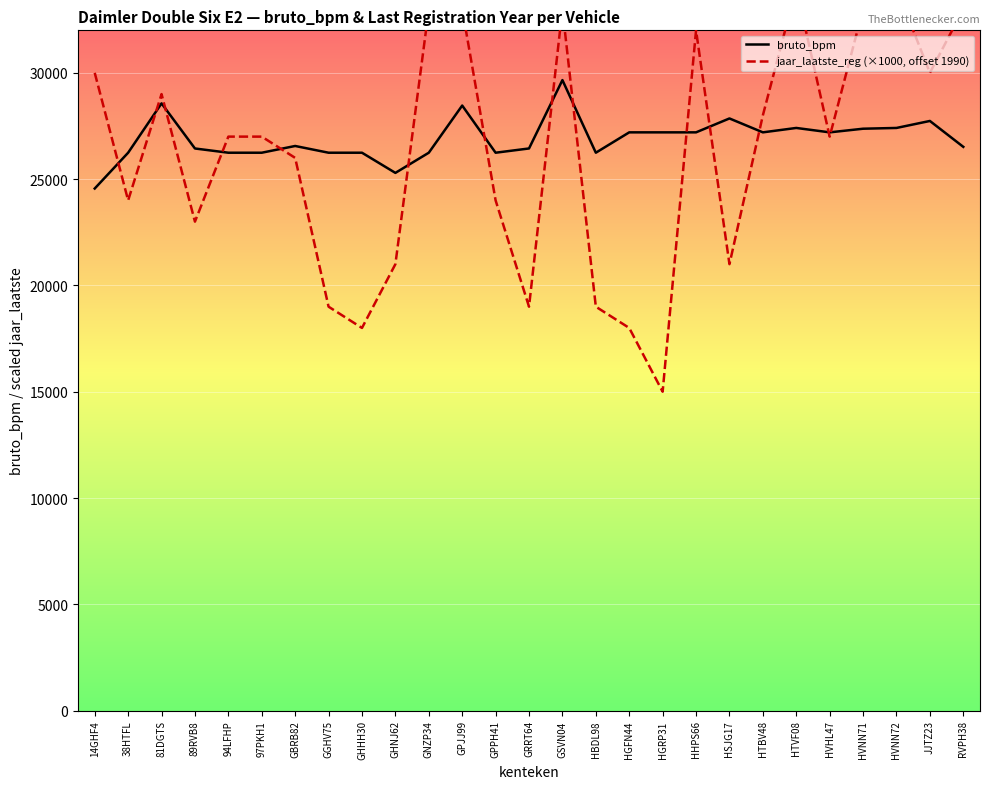

The value of bruto_bpm at HHPS66 is 39797. True or false?

False